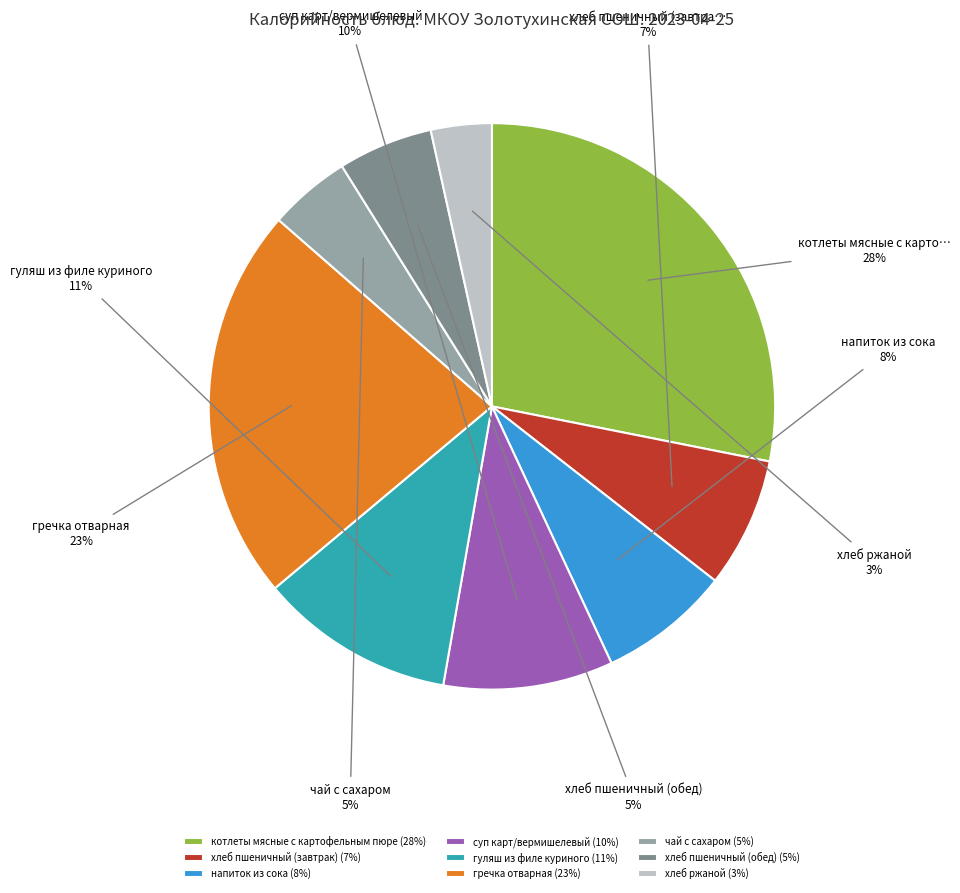

Between чай с сахаром (5%) and котлеты мясные с картофельным пюре (28%), which is larger?

котлеты мясные с картофельным пюре (28%)